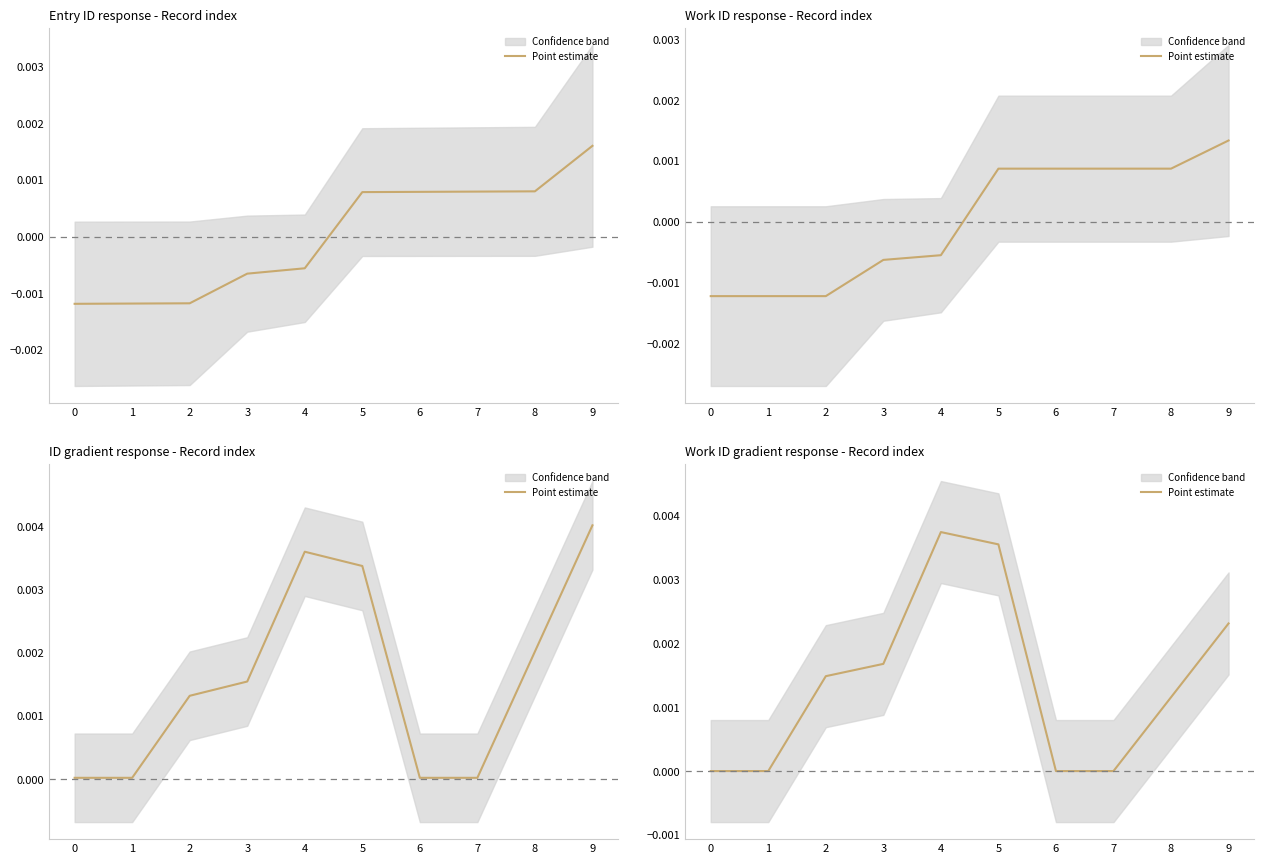

How many values are above zero?

6